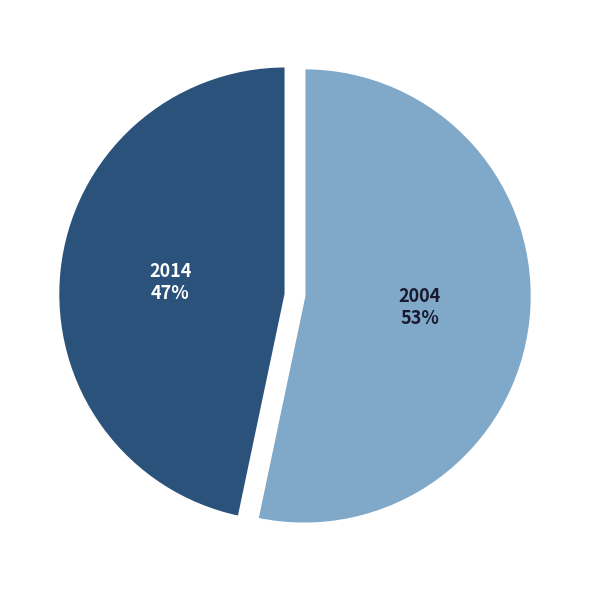

Is there a majority slice in this chart?

Yes